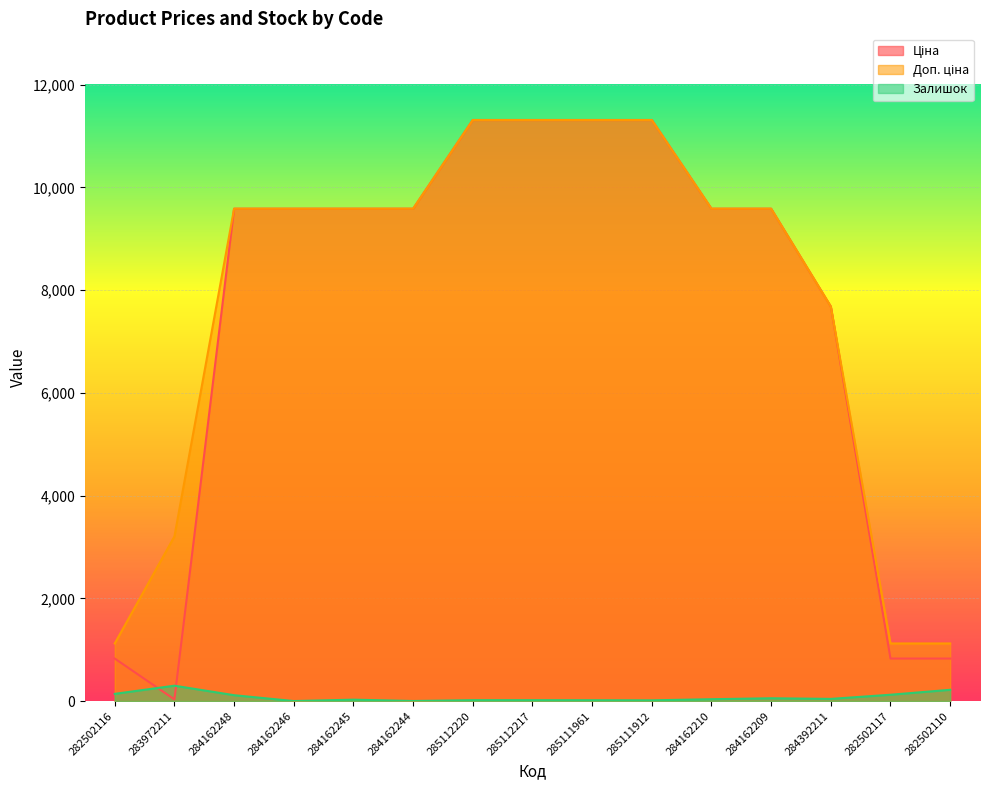

Where is Ціна nearest to the value 5672?

284392211